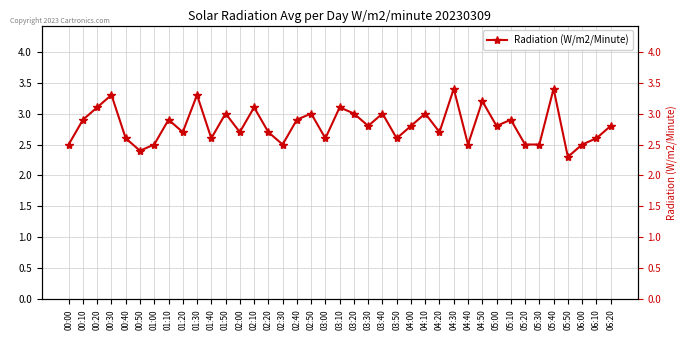

What value does the data have at 03:20?

3.0